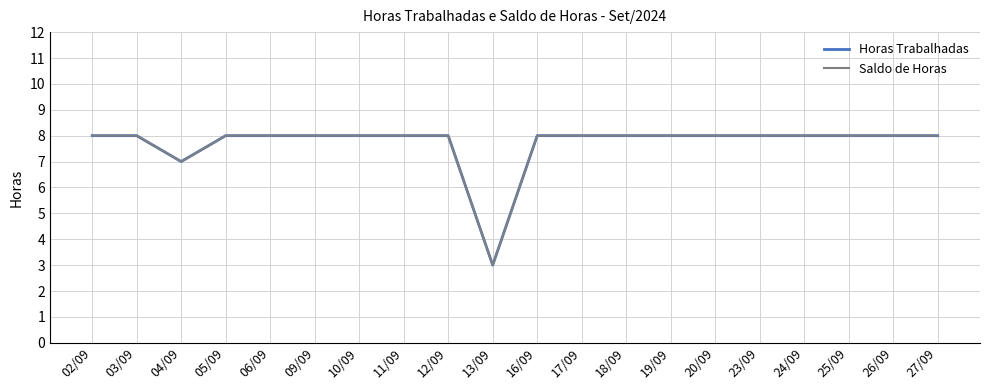

Does the chart have visible grid lines?

Yes